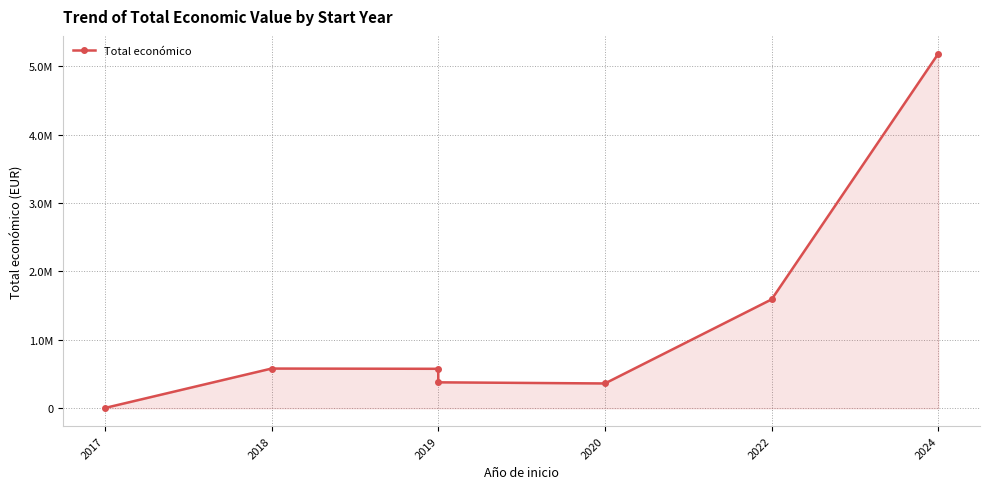

What is the average value?

1240387